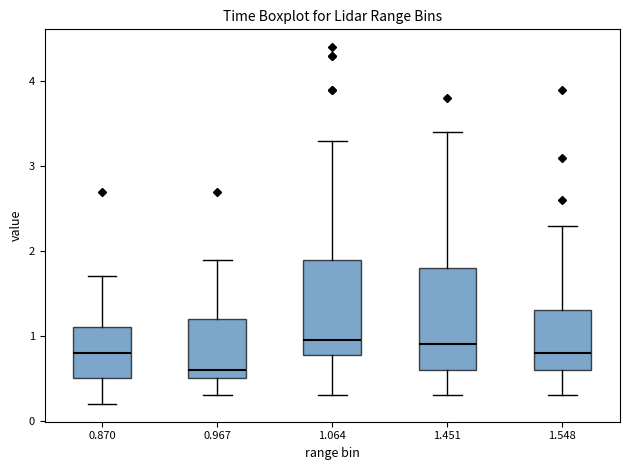

Reading left to right, read every box against the y-axis: the position of its median line, the range the box covers, and the ends of its whiskers. The values are not printed on the chart, so give them approximately, as read against the axis.

0.870: median 0.8, box 0.5 to 1.1, whiskers 0.2 to 1.7
0.967: median 0.6, box 0.5 to 1.2, whiskers 0.3 to 1.9
1.064: median 1.0, box 0.8 to 1.9, whiskers 0.3 to 3.3
1.451: median 0.9, box 0.6 to 1.8, whiskers 0.3 to 3.4
1.548: median 0.8, box 0.6 to 1.3, whiskers 0.3 to 2.3